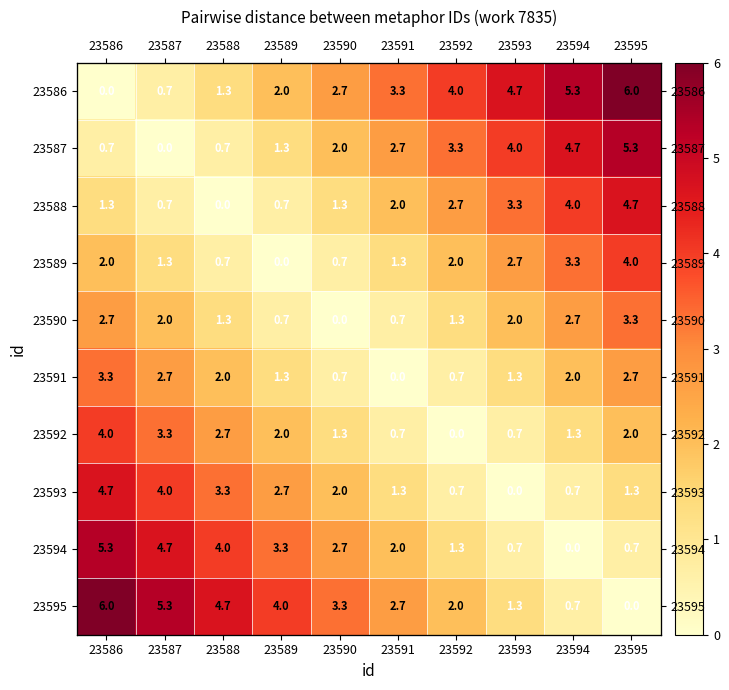

What is the total value across all series at 23587?

24.7